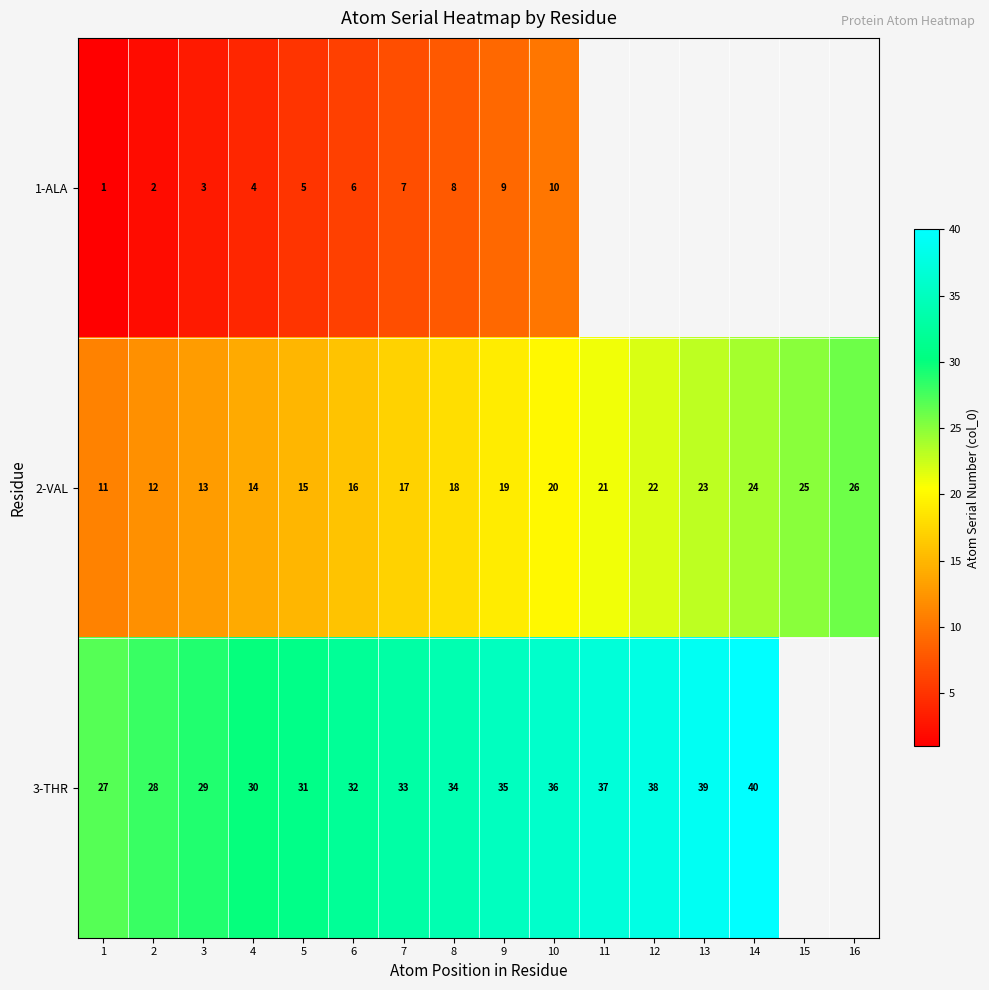

What is the spread (max minus min) of values at 10?

26